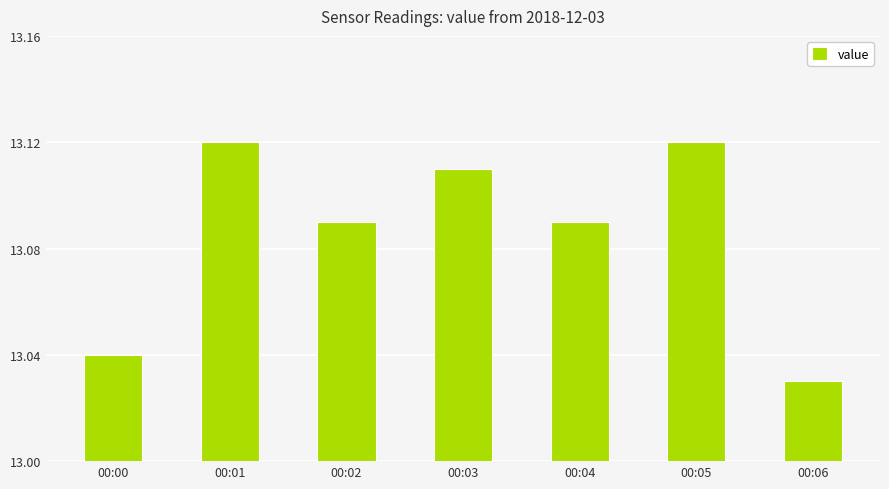

The value at 00:05 is 20.4. True or false?

False